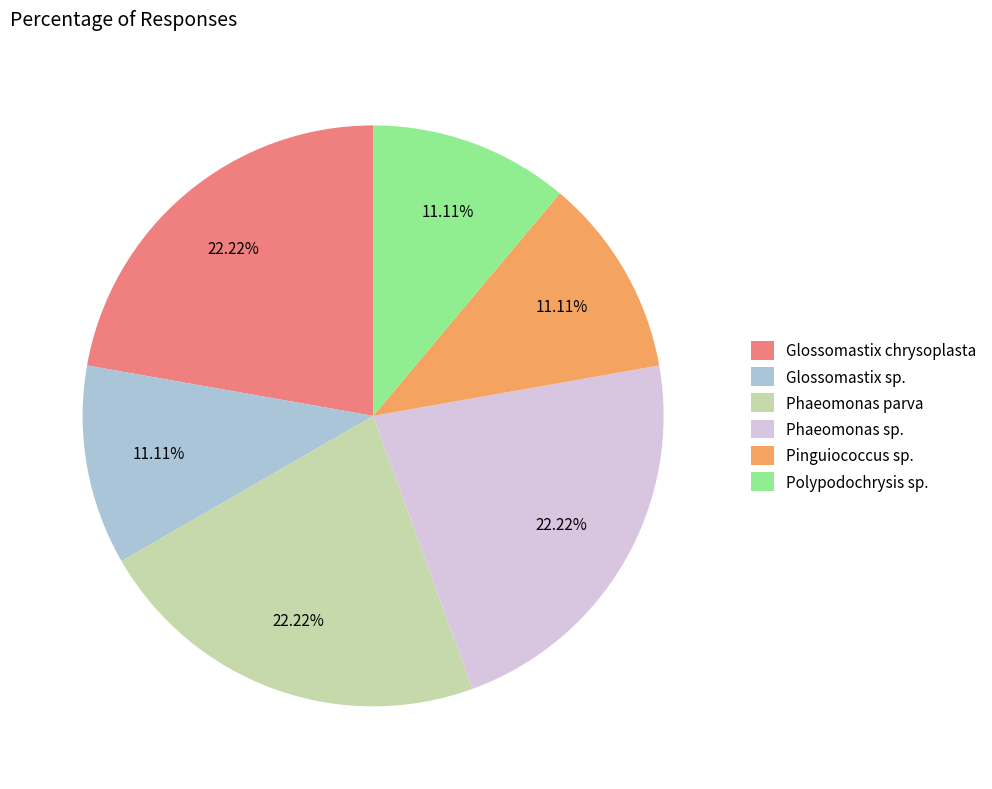

Is Phaeomonas parva the majority of the pie?

No